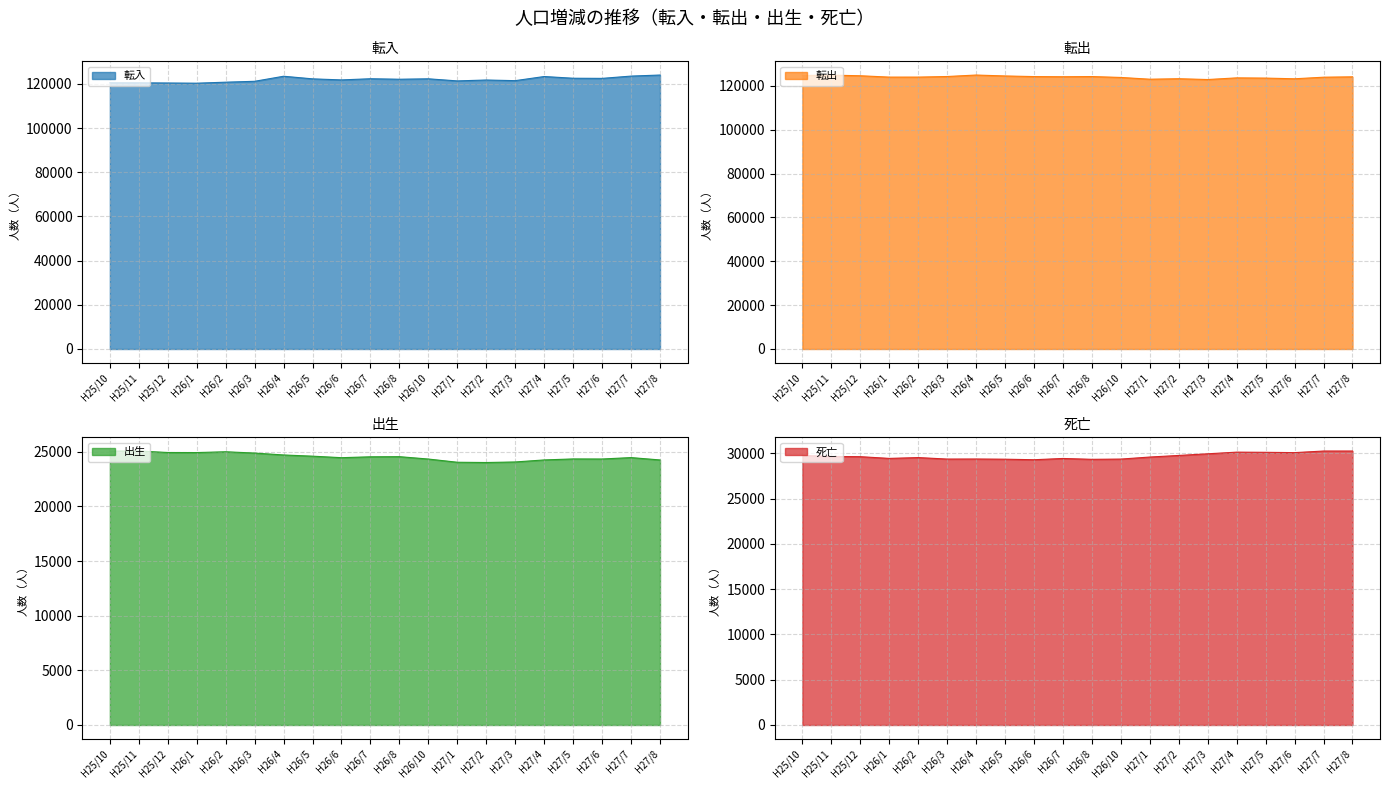

Is it true that 転出 equals 123547 at H27/5?

True